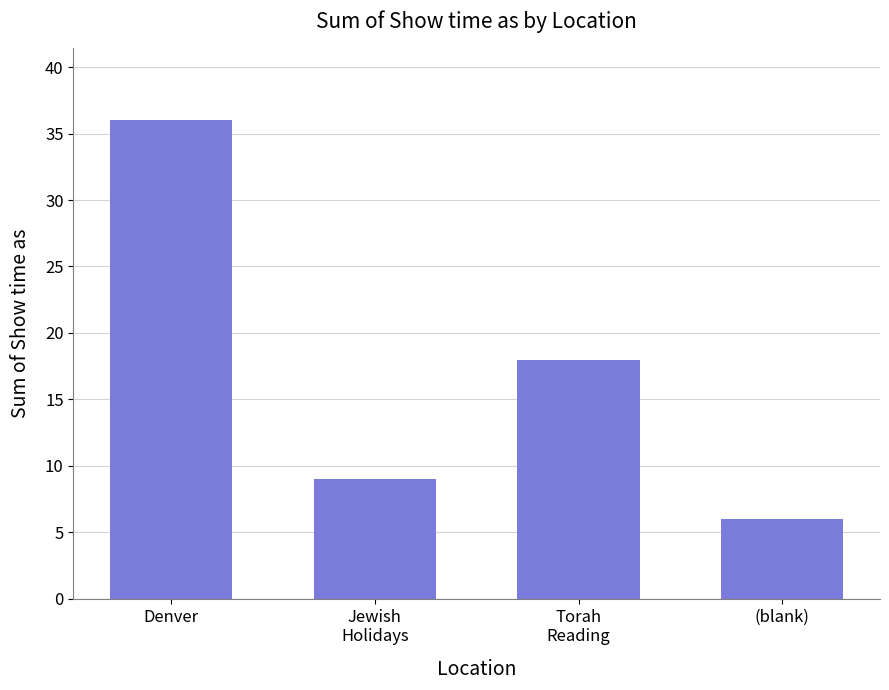

What is the greatest value displayed?

36